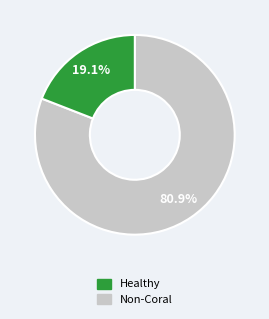

Does any single category account for the majority?

Yes